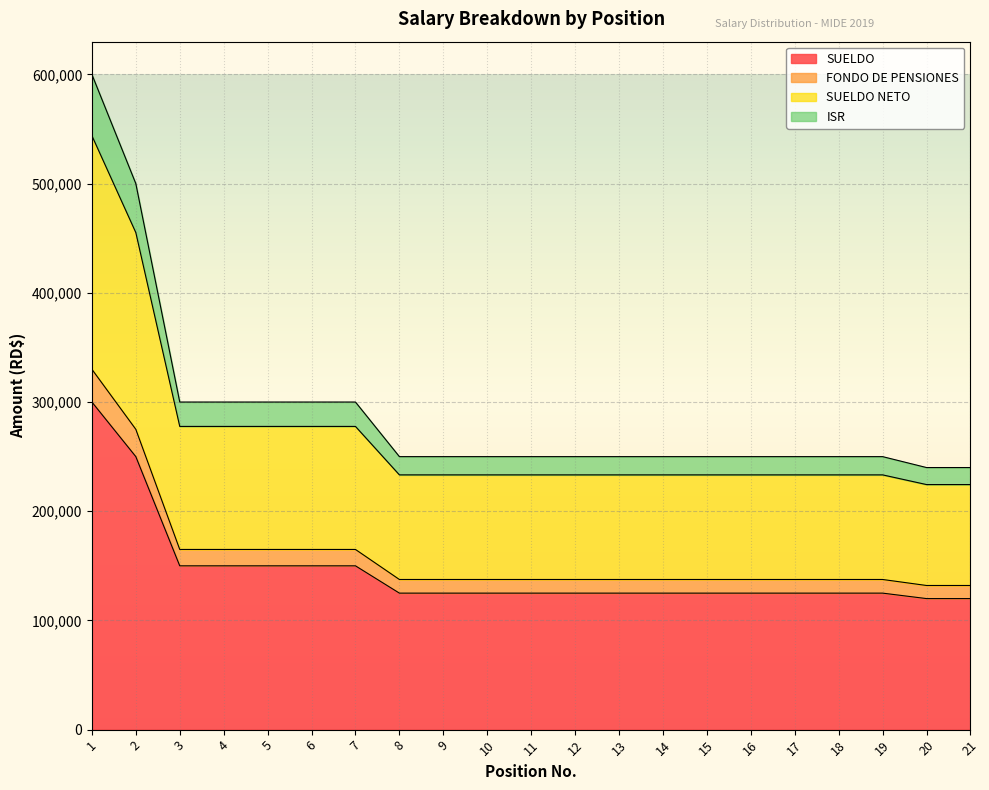

Is the value of FONDO DE PENSIONES at 12 greater than the value of SUELDO NETO at 4?

No